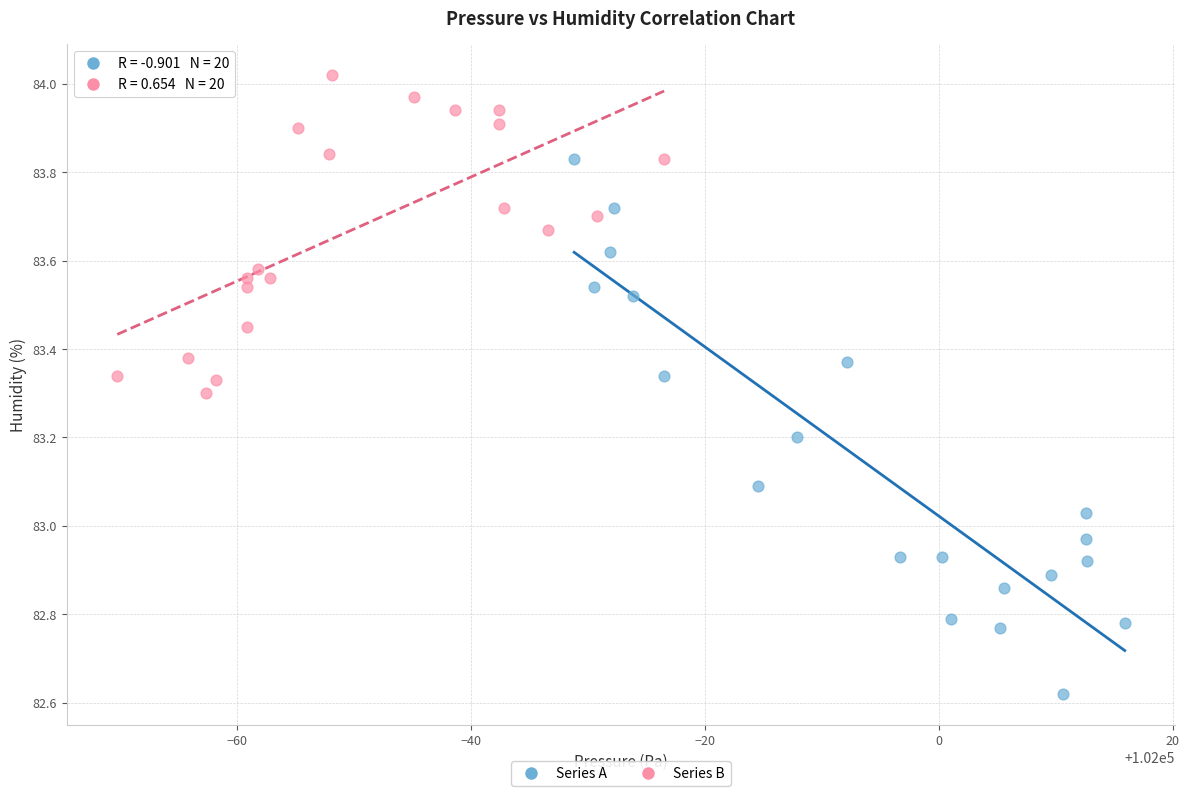

Which series reaches the maximum Y coordinate?

Series B